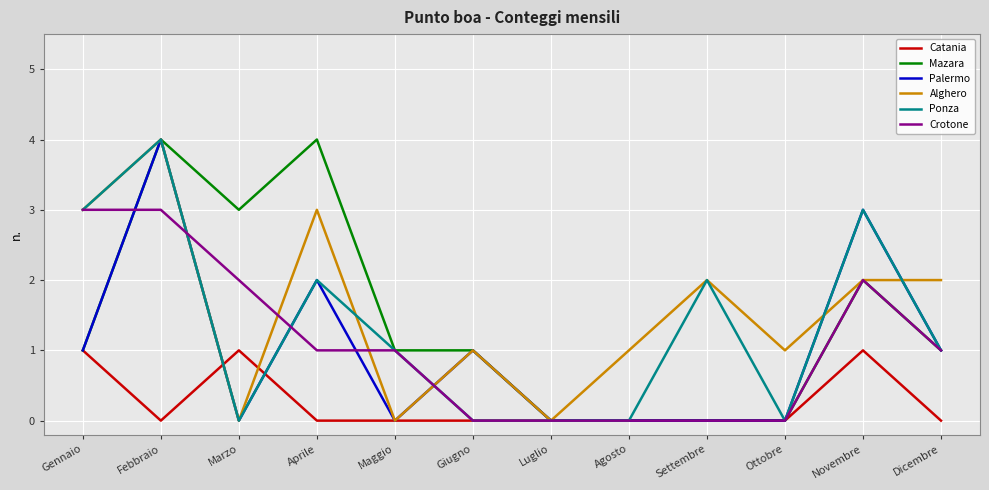

What is the maximum value shown in the chart?

4